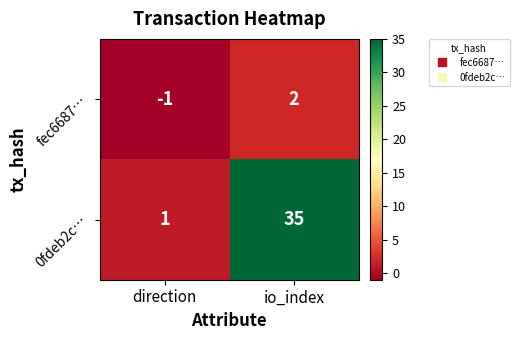

Rank the series by their maximum value, from lowest to highest.

fec6687…, 0fdeb2c…